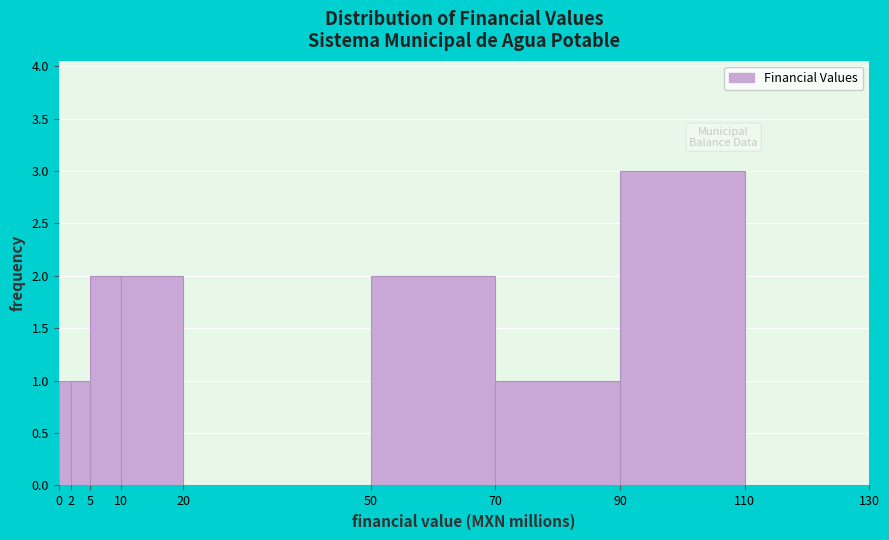

Which range on the x-axis has the tallest bar?

90 to 110